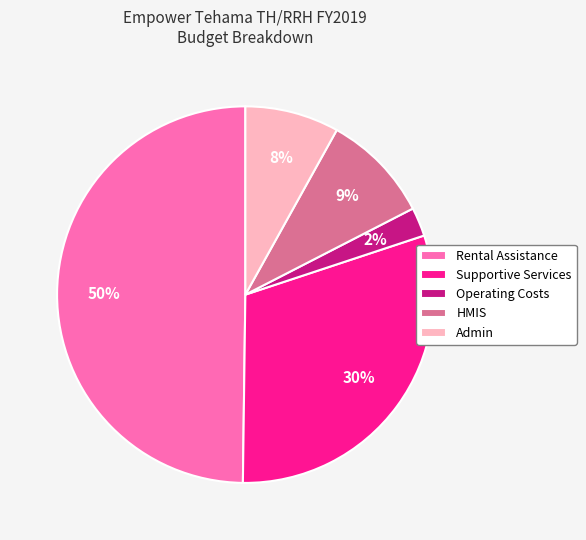

Is the sum of Supportive Services and HMIS greater than half?

No